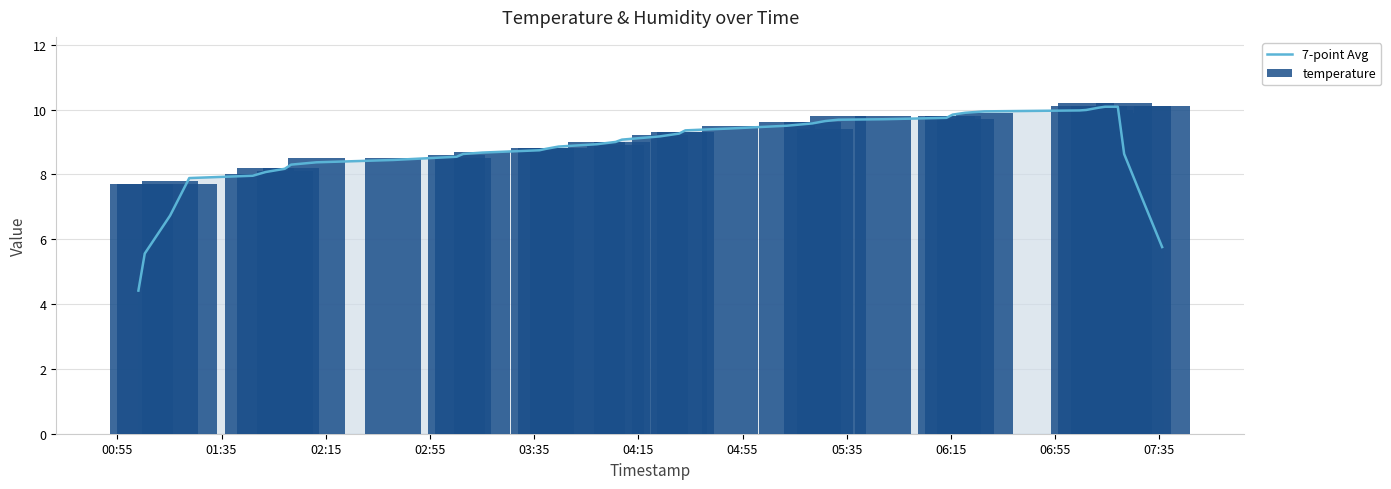

How many values in the 7-point Avg series exceed 9?

19